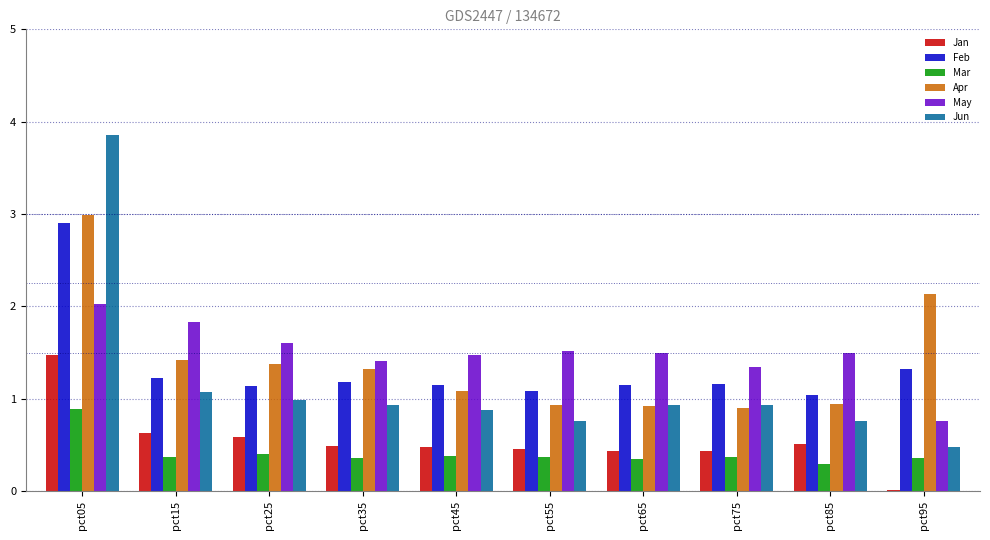

How many data points in Apr are above 1?

6